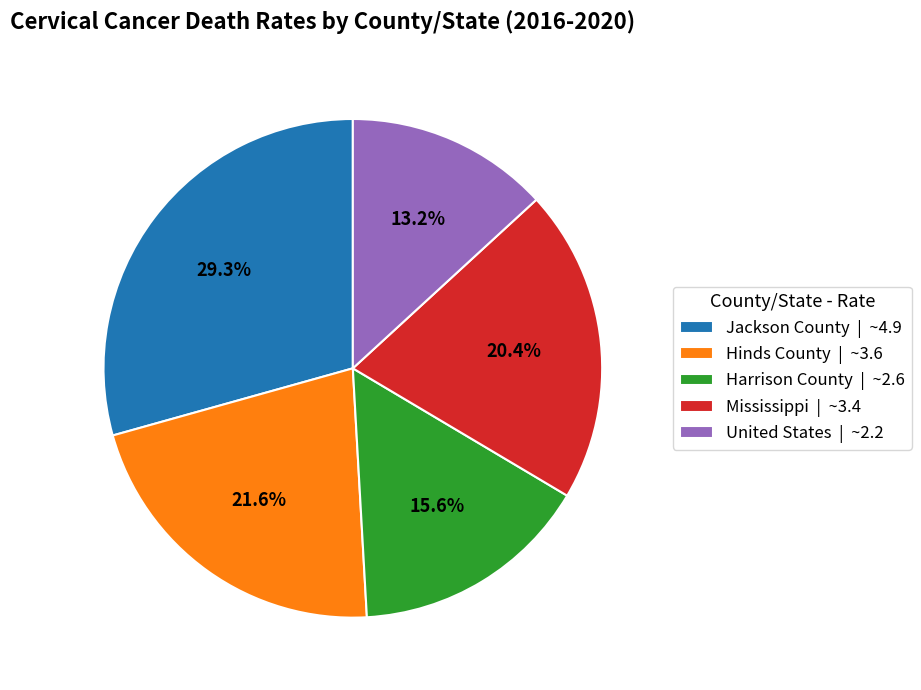

To the nearest percent, what is the difference between the largest and smallest slice percentages?

16%